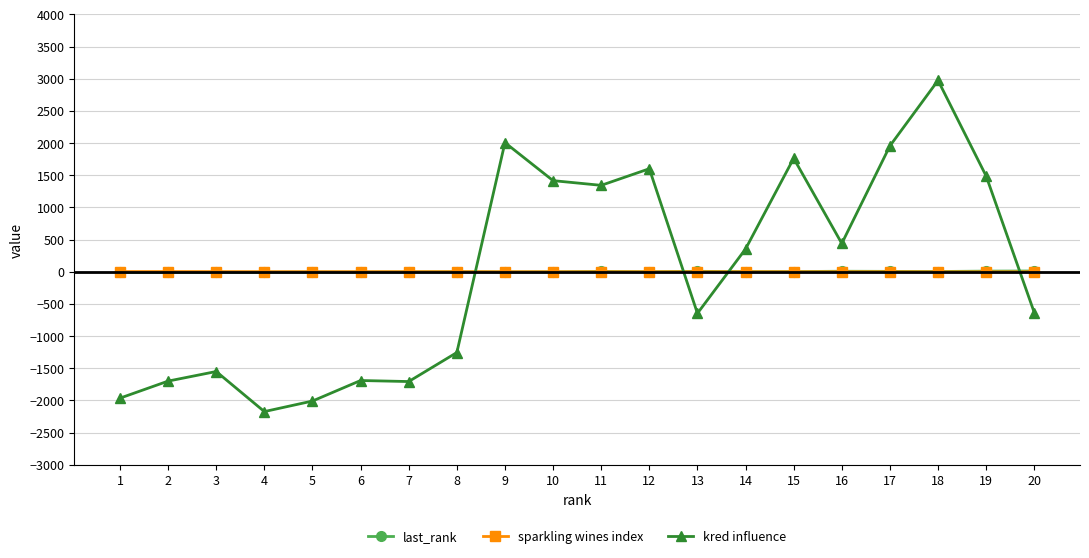

Where is the first local minimum for kred influence?

4